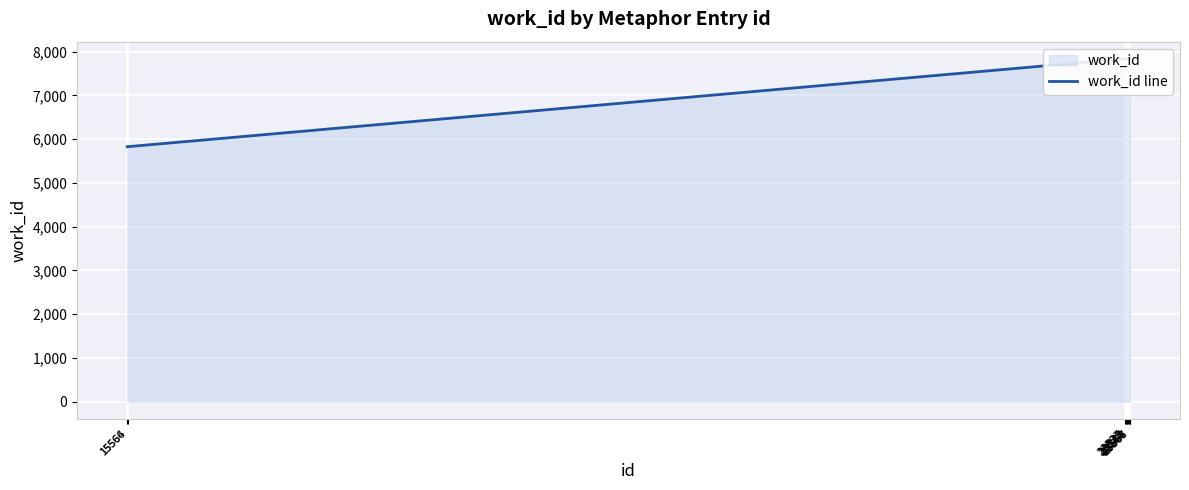

What is the value of the 5th point from the left?

7835